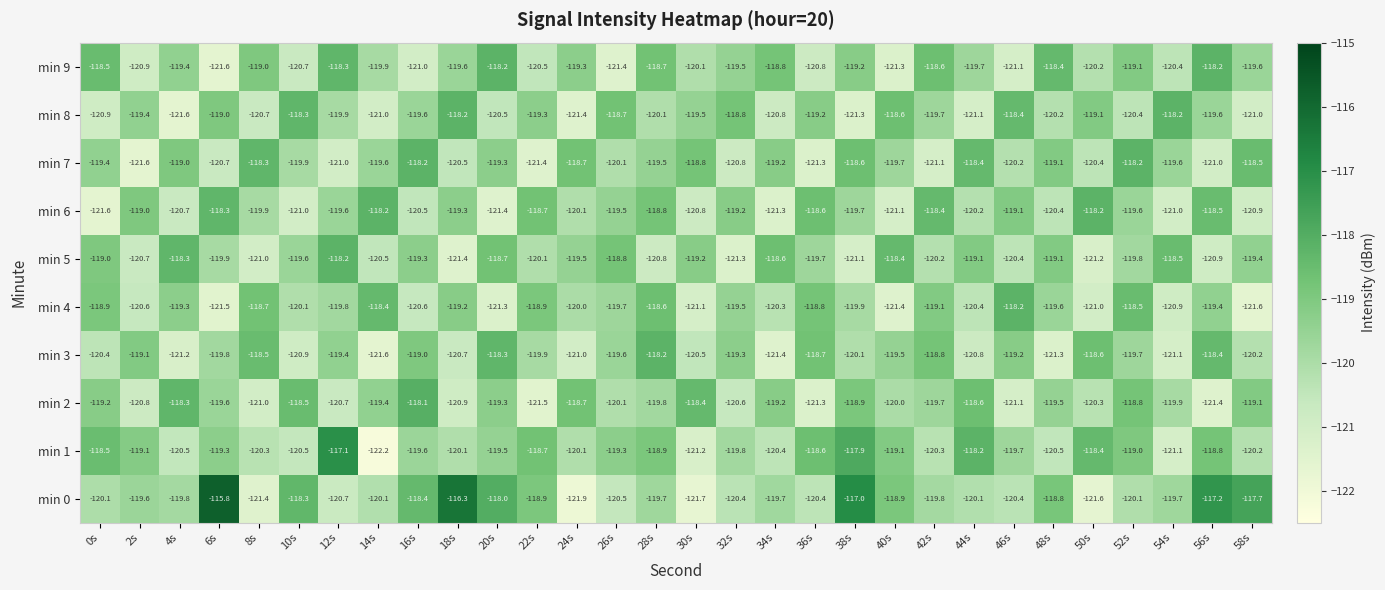

Rank the series at 50s from highest to lowest value.

min 6, min 1, min 3, min 8, min 9, min 2, min 7, min 4, min 5, min 0